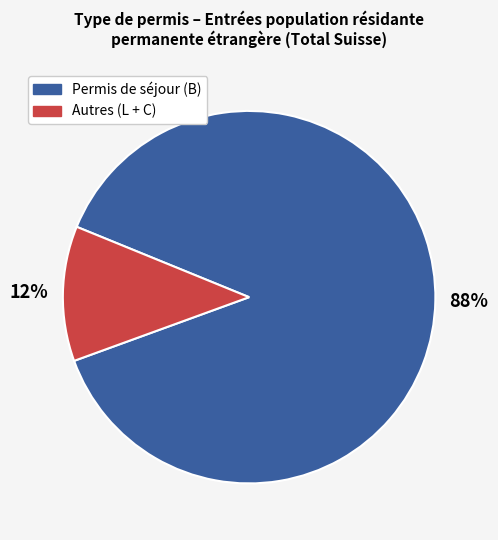

True or false: Permis de séjour (B) accounts for 88% of the total.

True